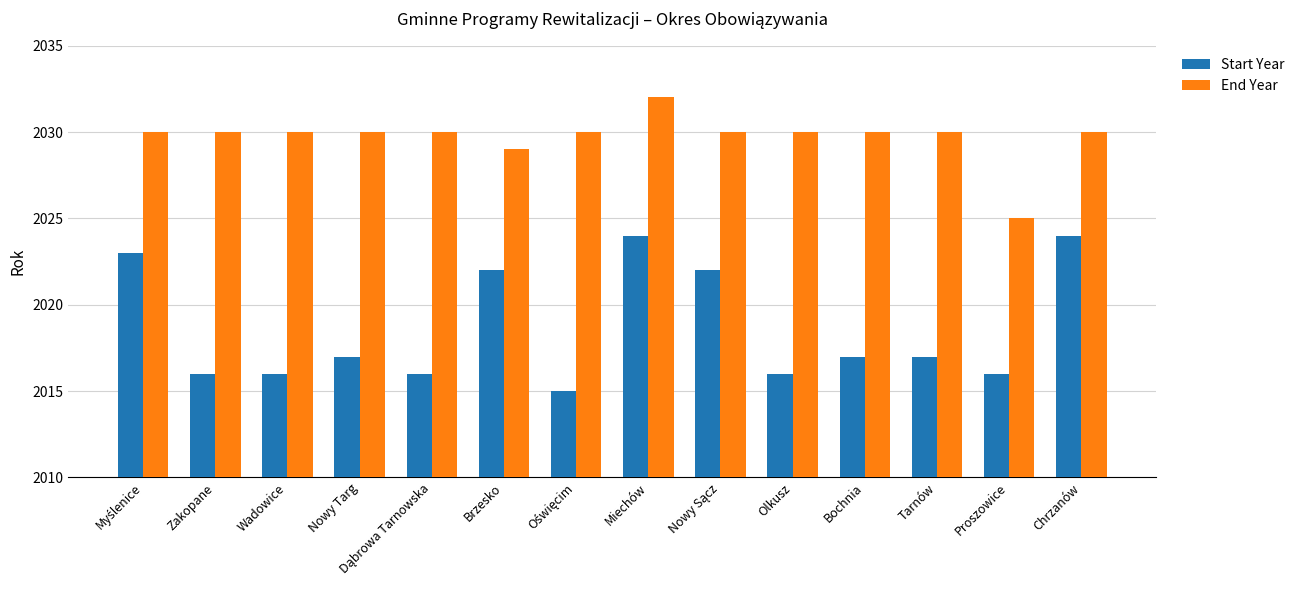

Which category has the highest value across all series?

Miechów